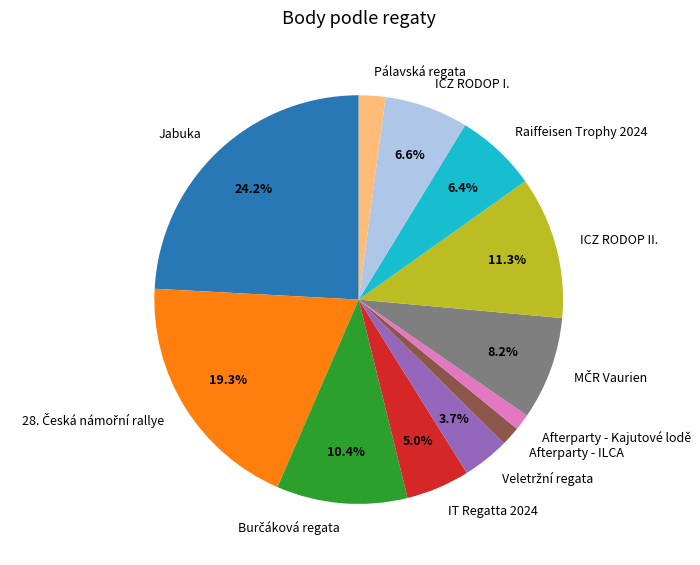

Does Afterparty - Kajutové lodě account for over 50% of the chart?

No